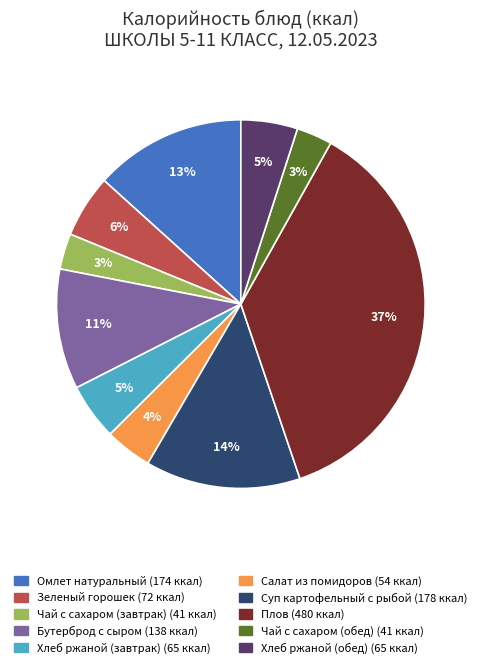

Is Чай с сахаром (завтрак) the majority of the pie?

No